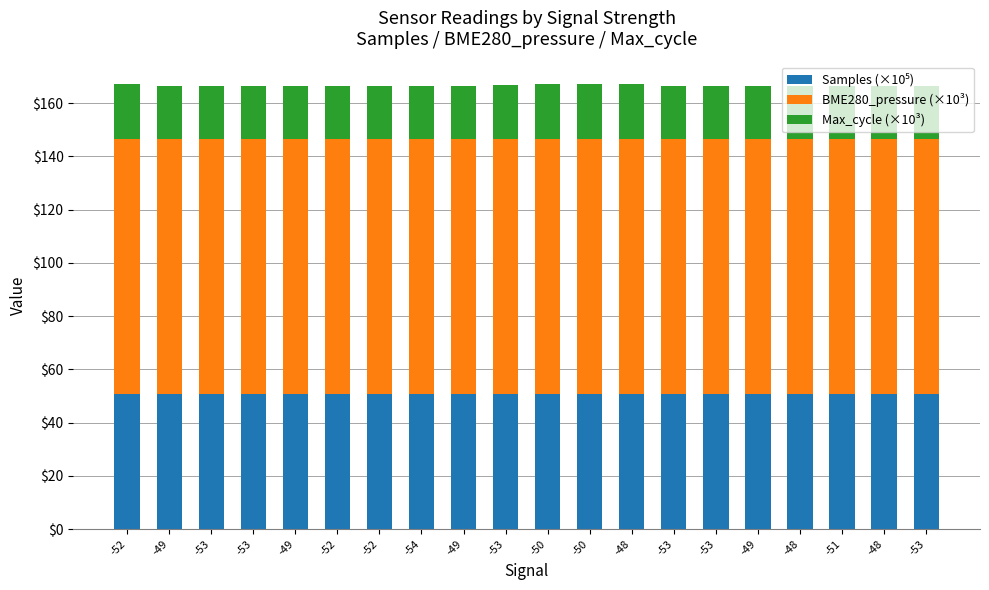

Rank the series by their maximum value, from lowest to highest.

Max_cycle (×10³), Samples (×10⁵), BME280_pressure (×10³)